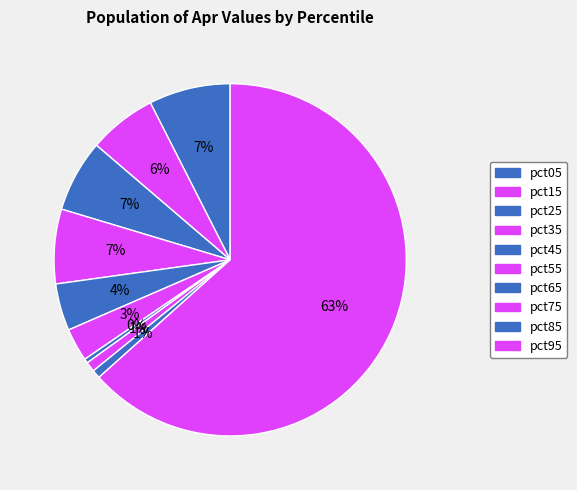

What is the largest slice in the pie chart?

pct95